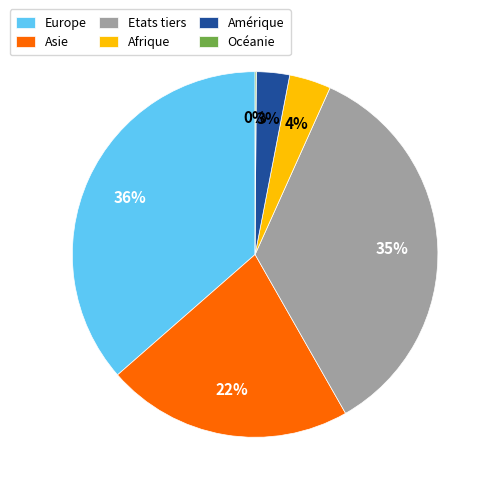

What is the ratio of the value at Etats tiers to the value at Asie?

1.6